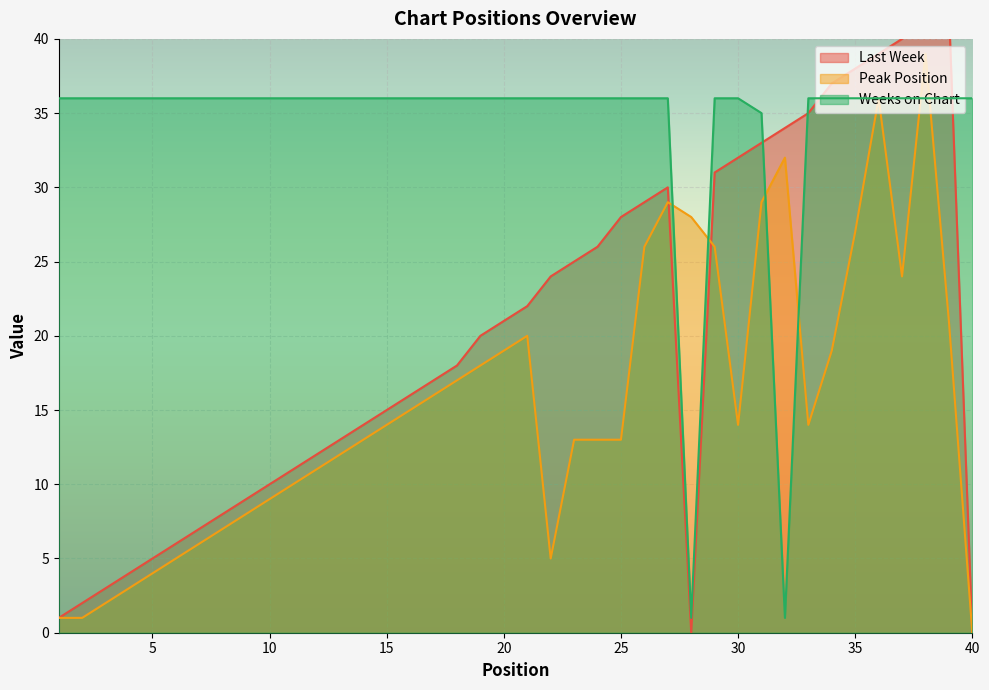

At which category does Peak Position reach its first local peak?

21